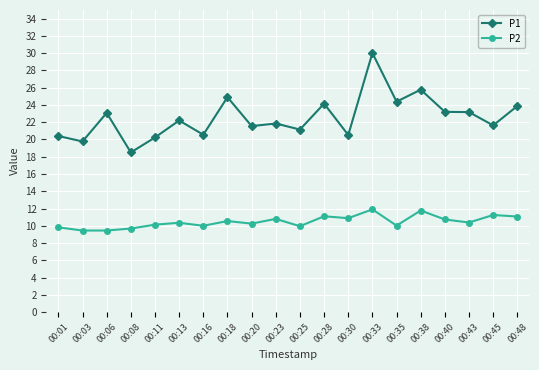

Which series has the largest range (max minus min)?

P1